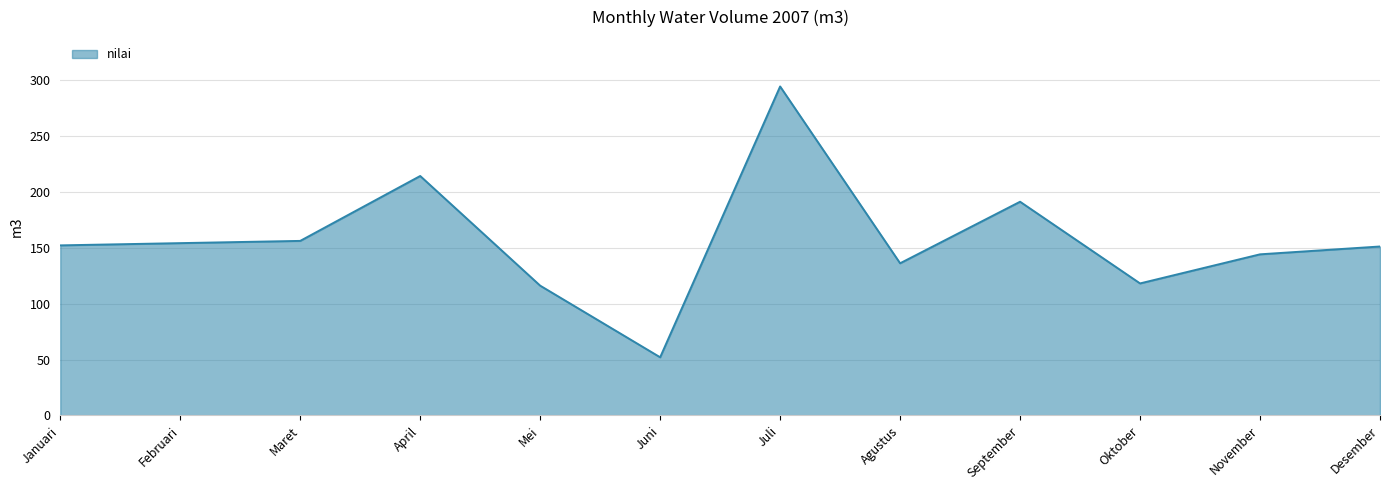

What is the change in value from Juli to Desember?

-143